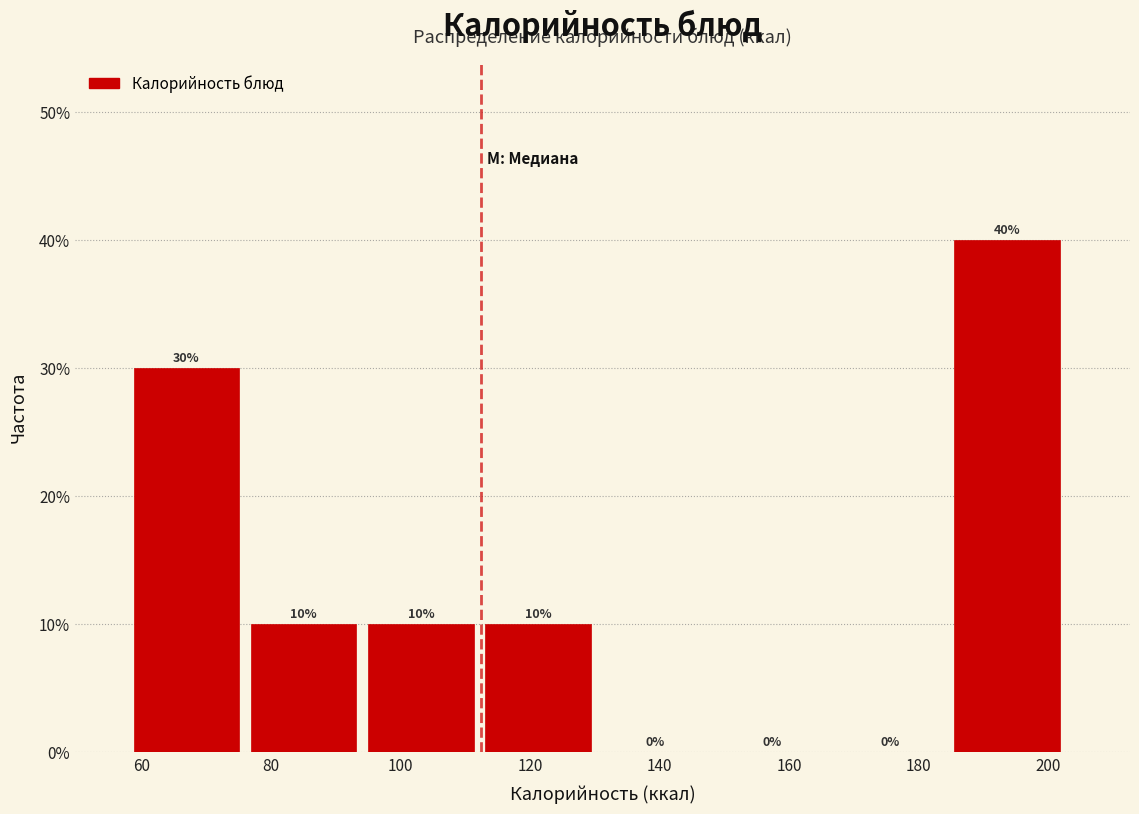

Reading left to right, transcribe this chart: for each bar, give the range it covers on the x-axis and its height. The bar edges are not printed on the chart, so give them approximately, as read against the axis.

58 to 76: 30
76 to 94: 10
94 to 114: 10
114 to 132: 10
132 to 150: 0
150 to 168: 0
168 to 186: 0
186 to 204: 40